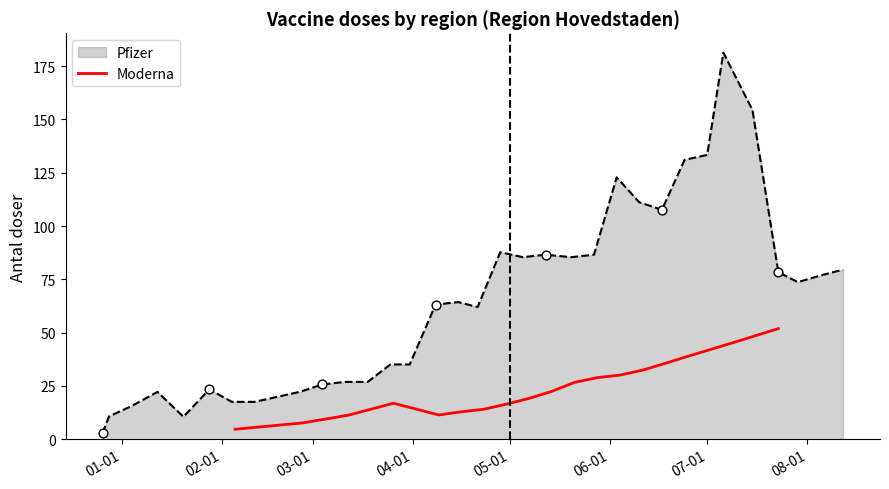

What is the highest value of the Moderna series?

51.9